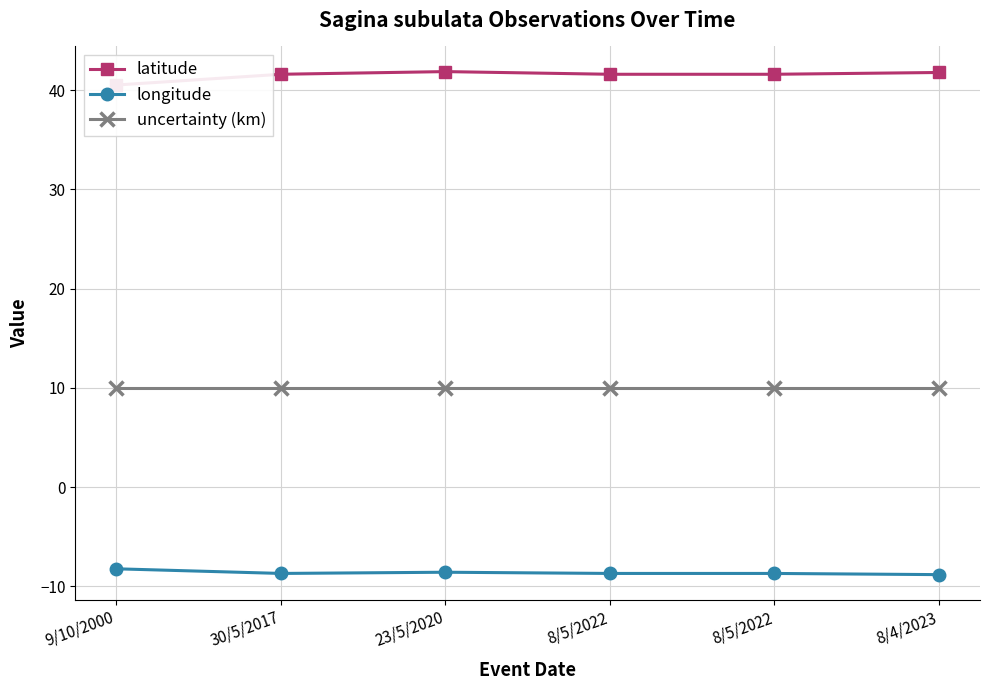

Is this an area chart (filled region under the line)?

No